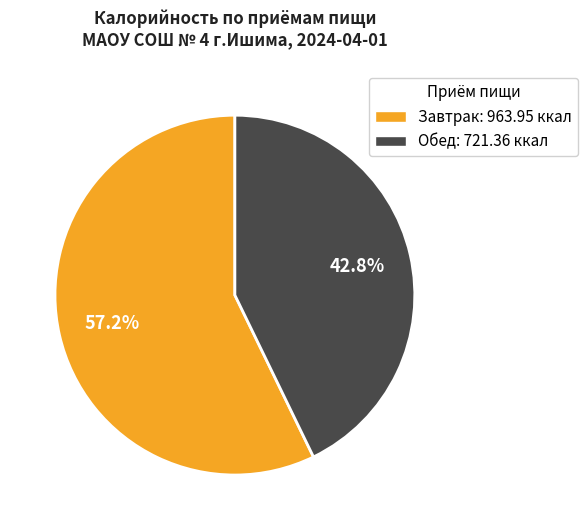

Does Обед account for over 50% of the chart?

No